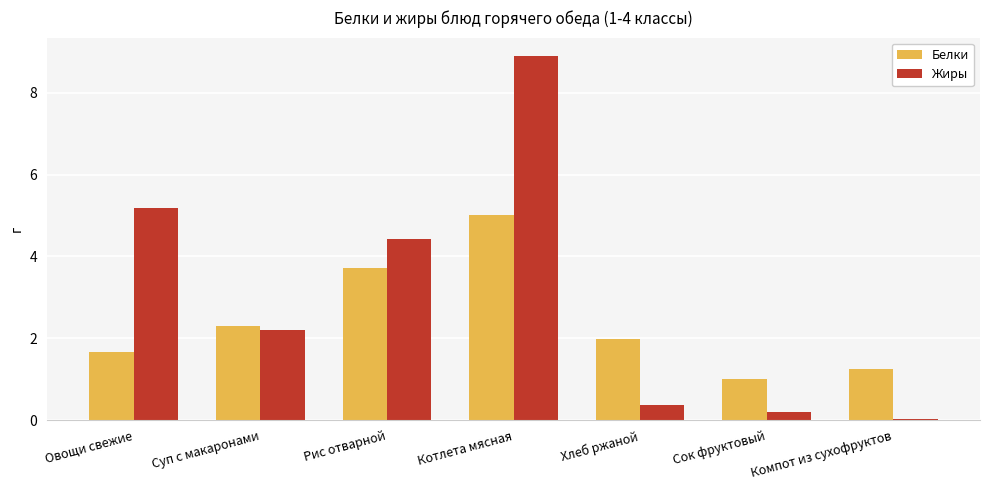

At which category is the sum across all series the highest?

Котлета мясная